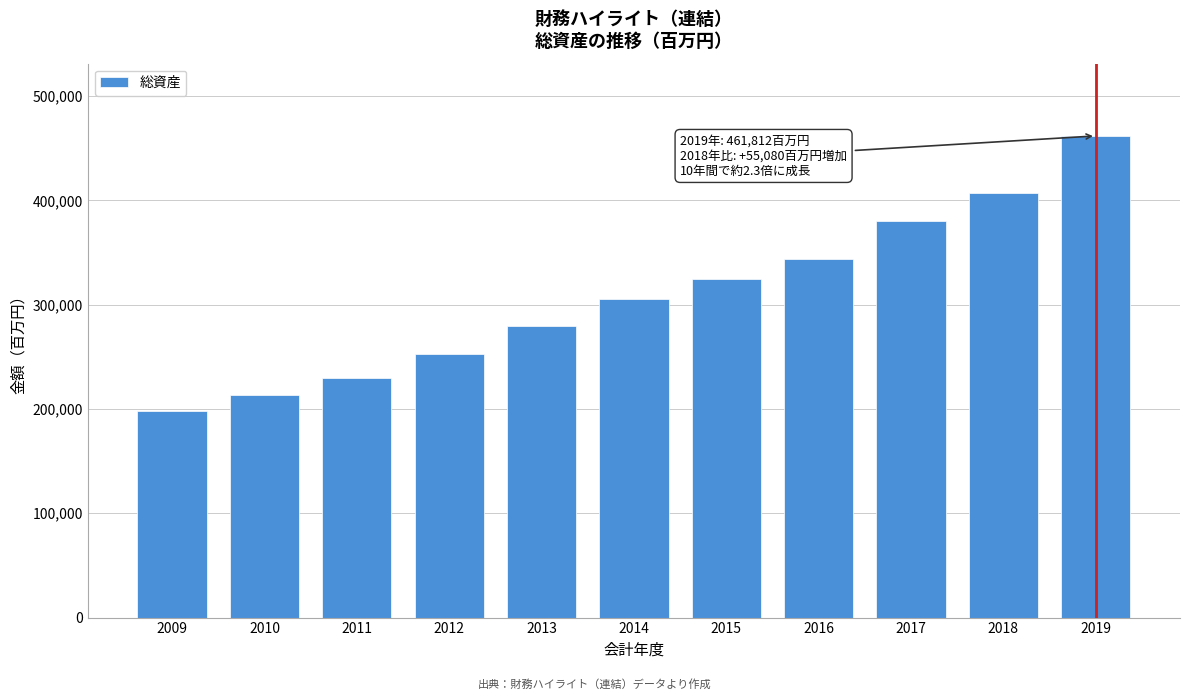

Reading left to right, list all the values displayed in this chart.

198076	213401	229610	253158	279589	305513	324755	343821	380317	406732	461812